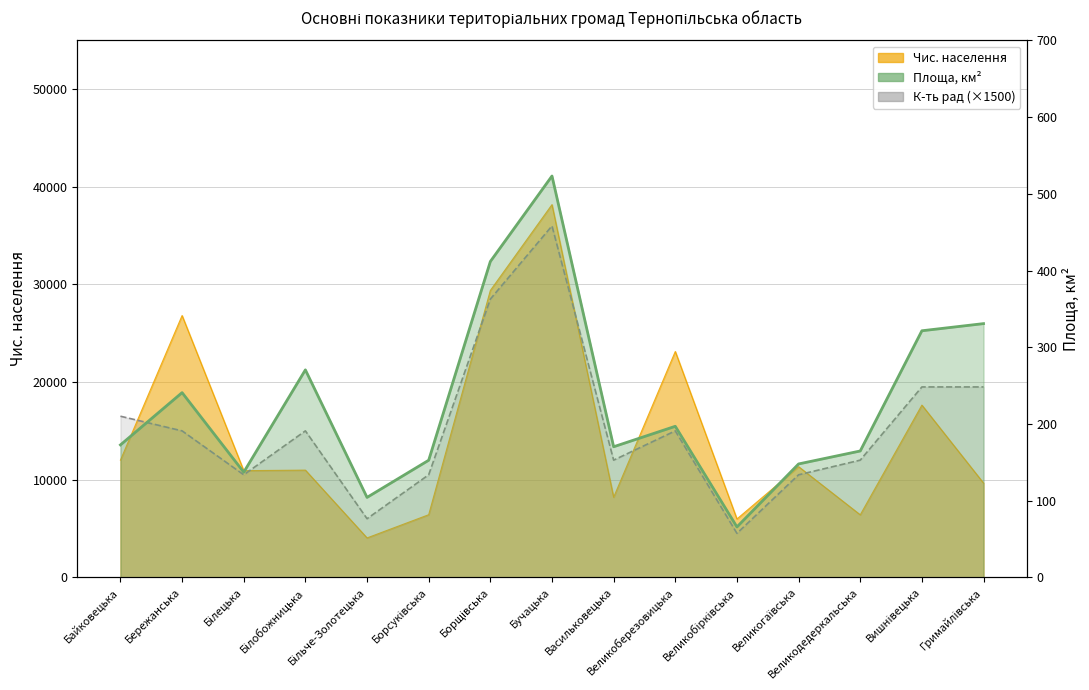

Which series has the largest range (max minus min)?

К-ть рад (×1500)